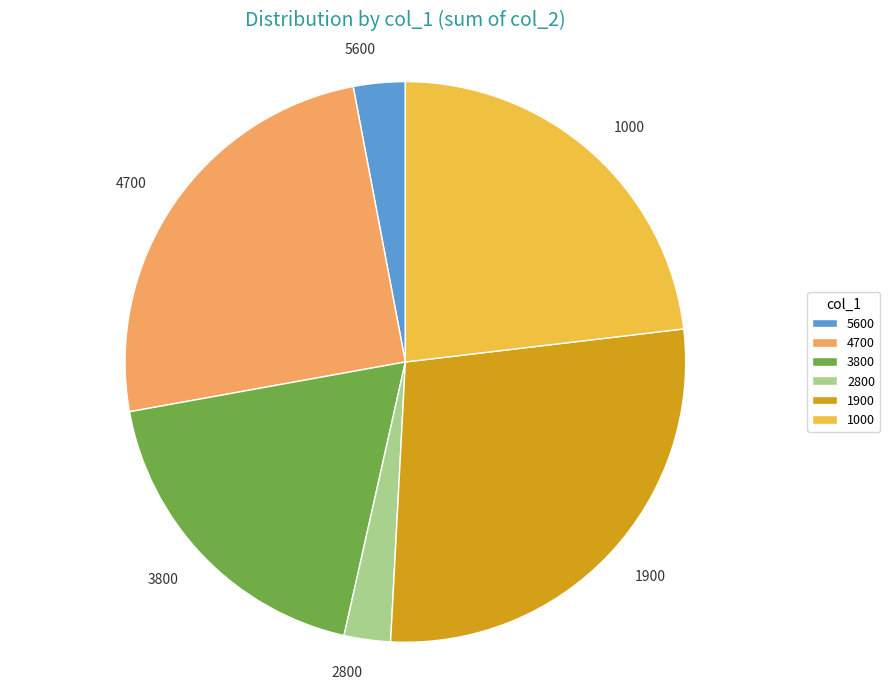

Which category has the biggest portion of the pie?

1900